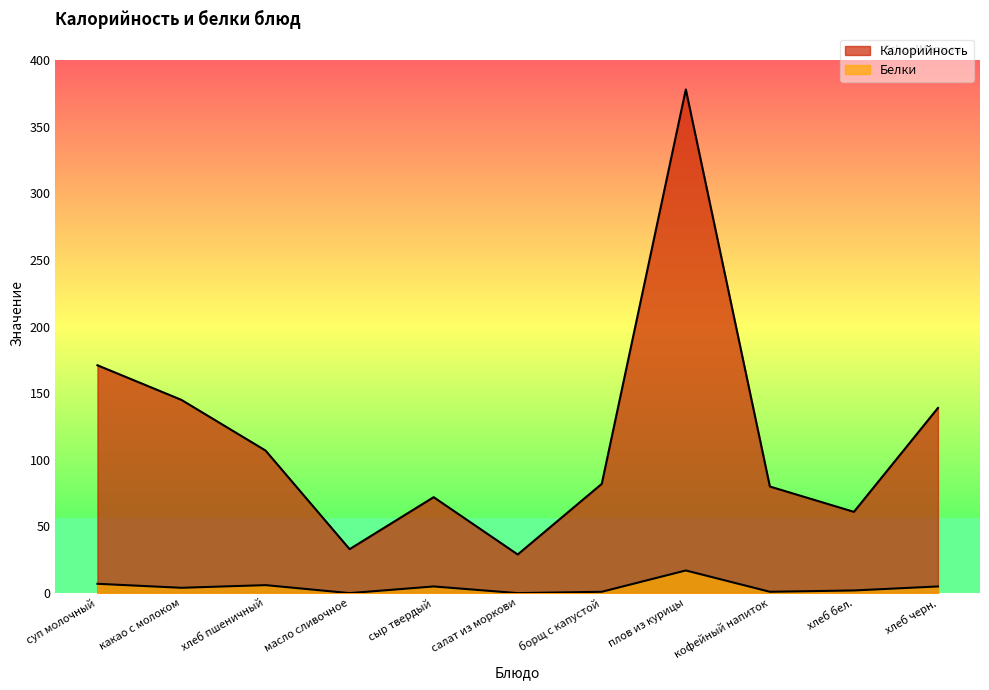

What is the maximum value for Калорийность?

378